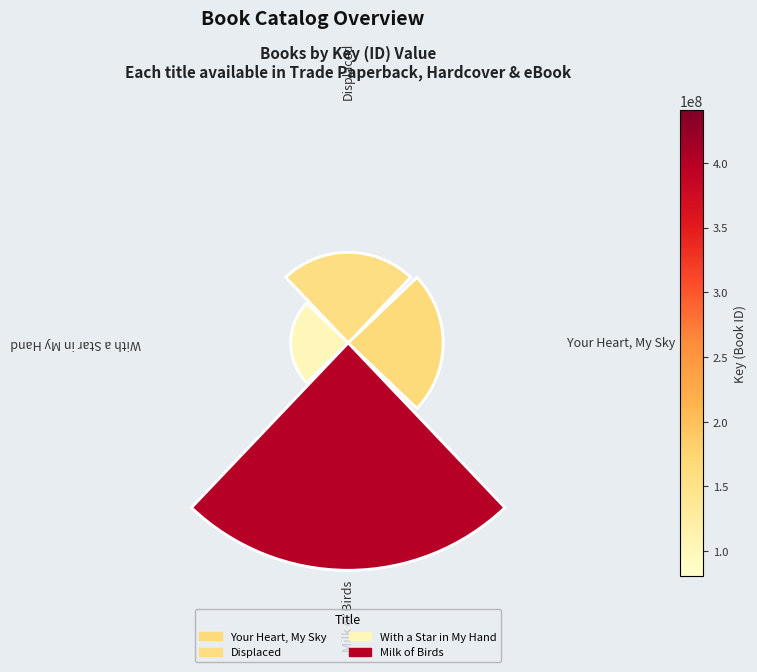

To the nearest percent, what is the difference between the largest and smallest slice percentages?

36%